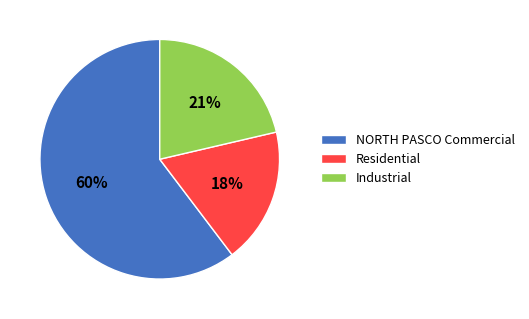

Which slice is the largest?

NORTH PASCO Commercial